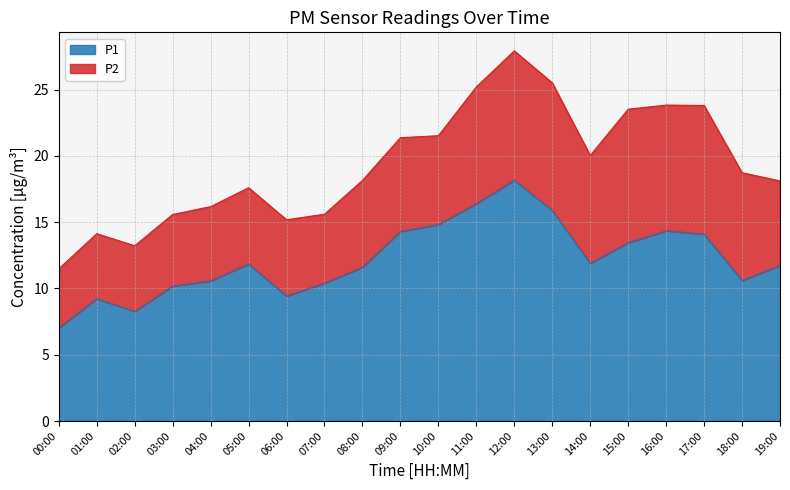

True or false: the data shows 14.3 at 16:00.

True